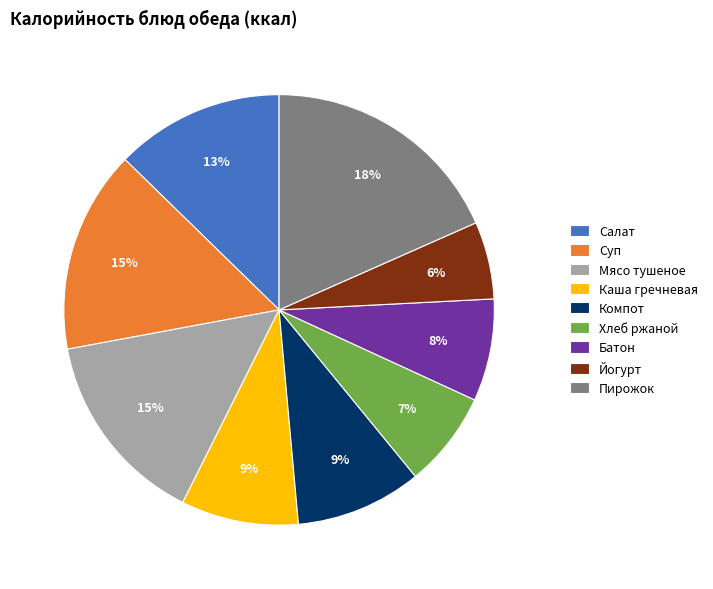

How many slices are in this pie chart?

9